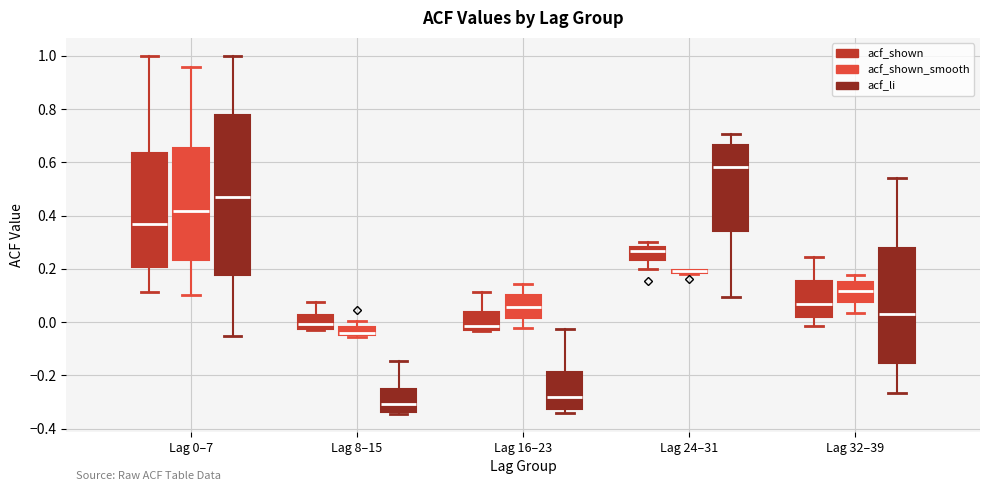

Where does the upper whisker of the box for Lag 8–15 (acf_shown_smooth) end on the y-axis? The values are not printed on the chart, so give them approximately, as read against the axis.

0.00